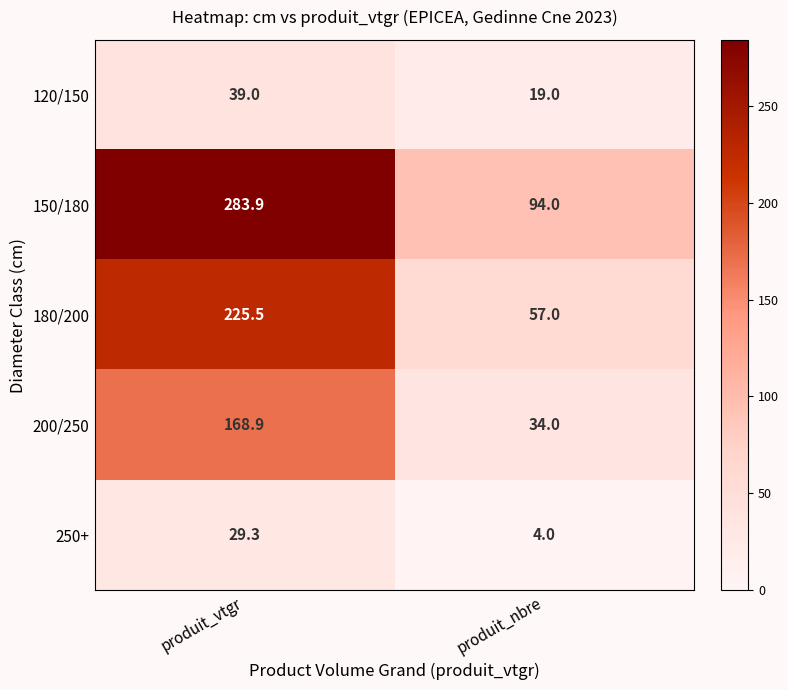

Which category has the lowest value in the 150/180 series?

produit_nbre